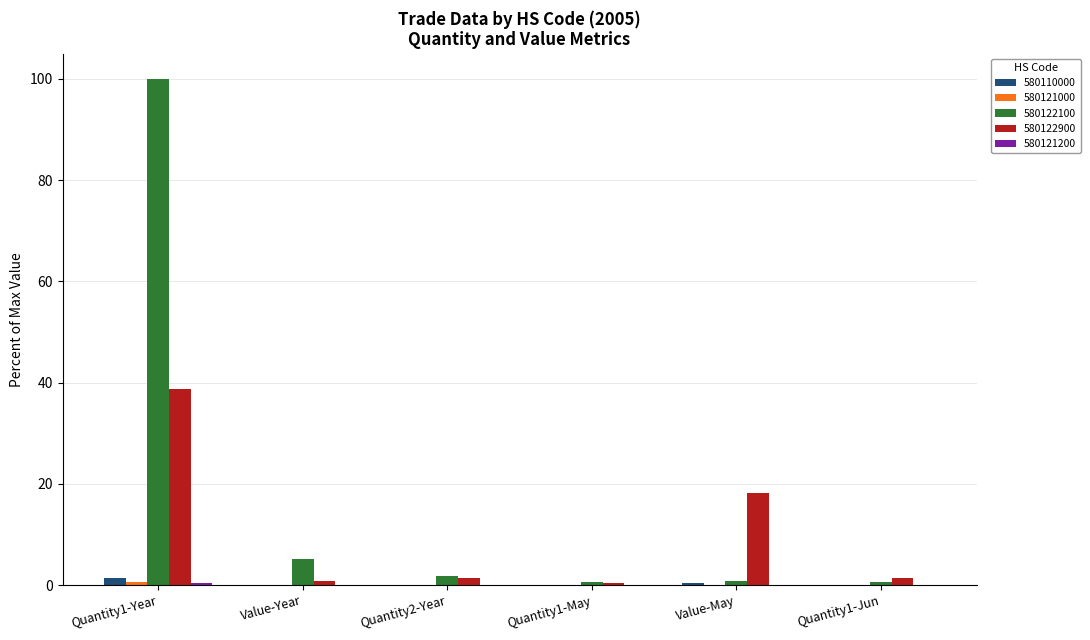

Which category has the highest value in the 580110000 series?

Quantity1-Year